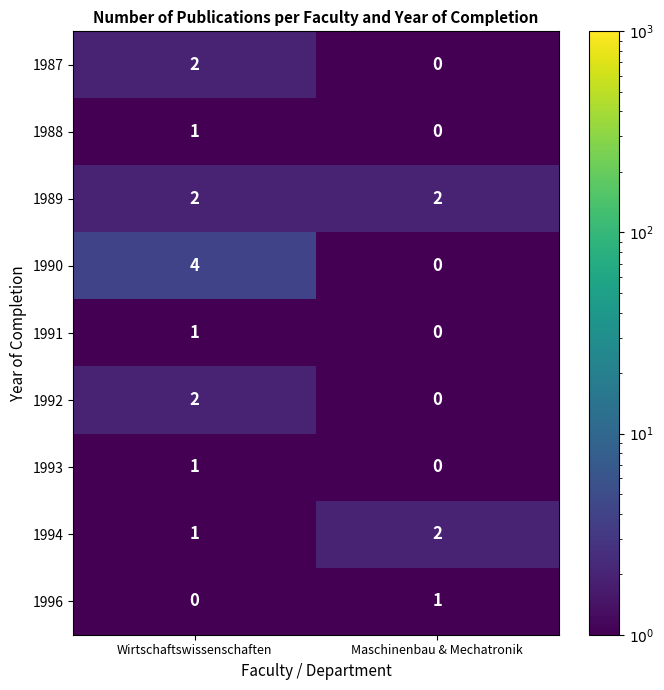

What is the sum of the 1990 values at Maschinenbau & Mechatronik and Wirtschaftswissenschaften?

4